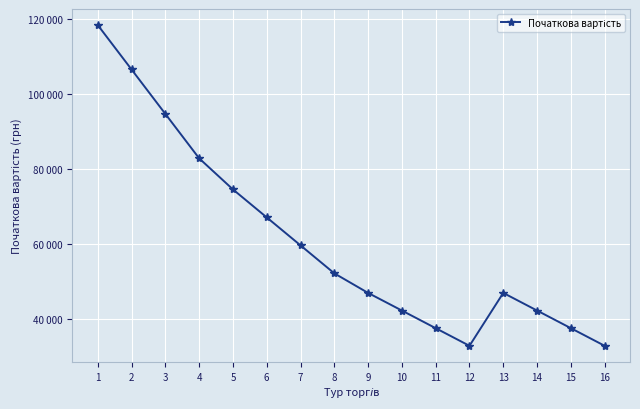

Is this an area chart (filled region under the line)?

No